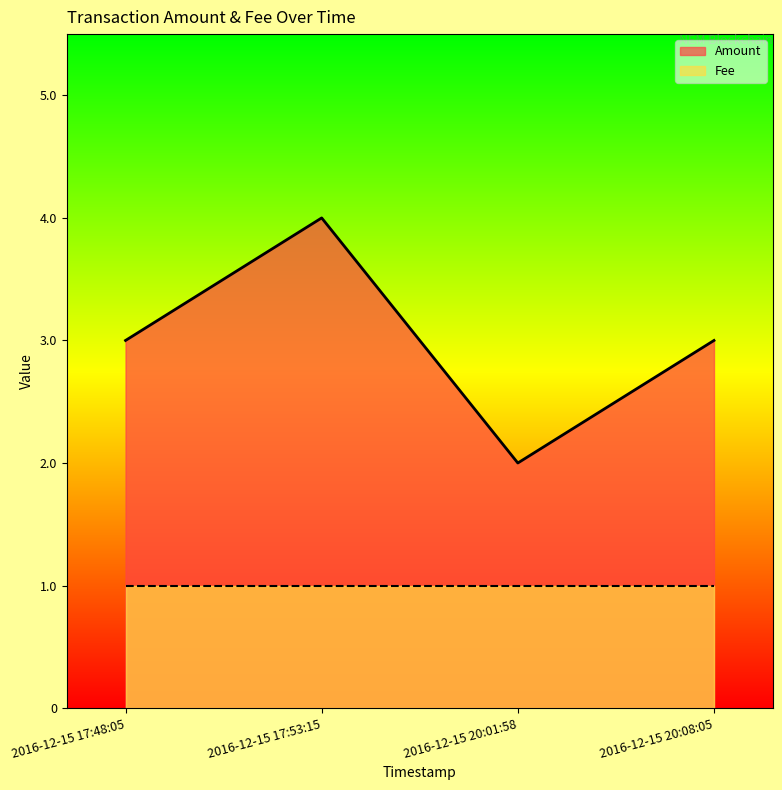

How many values are between 3 and 4?

3